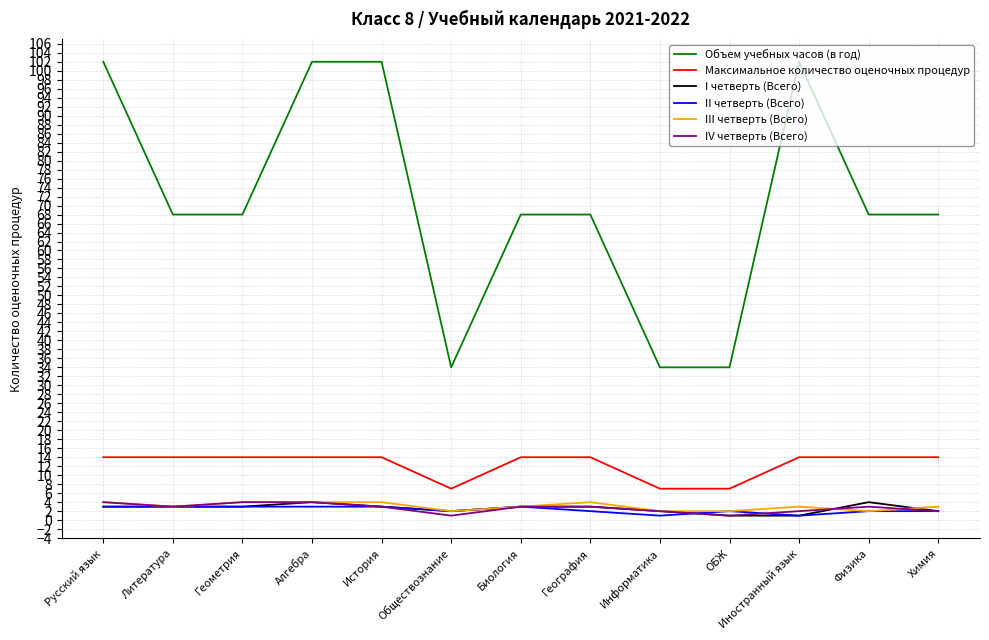

Which series changed the most between История and География?

Объем учебных часов (в год)